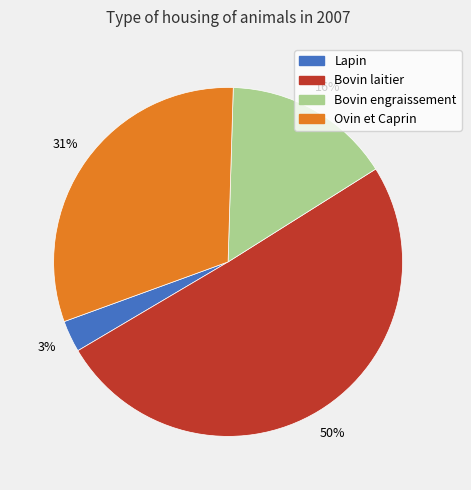

Which category accounts for the majority?

Bovin laitier